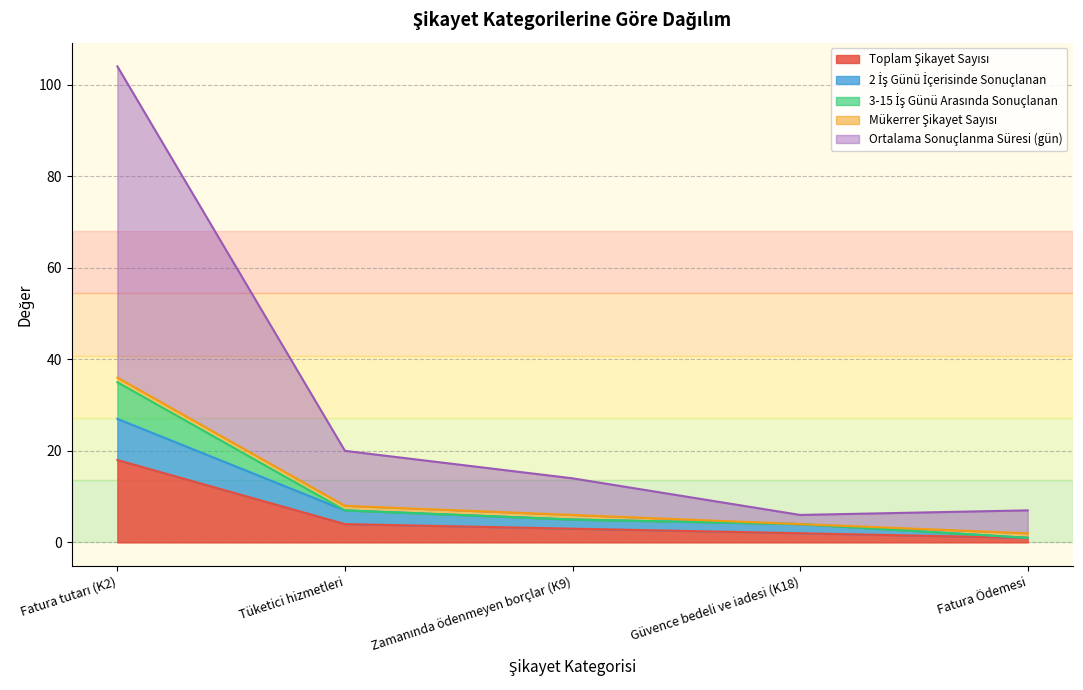

What is the difference between the second highest and minimum values in the 2 İş Günü İçerisinde Sonuçlanan series?

6